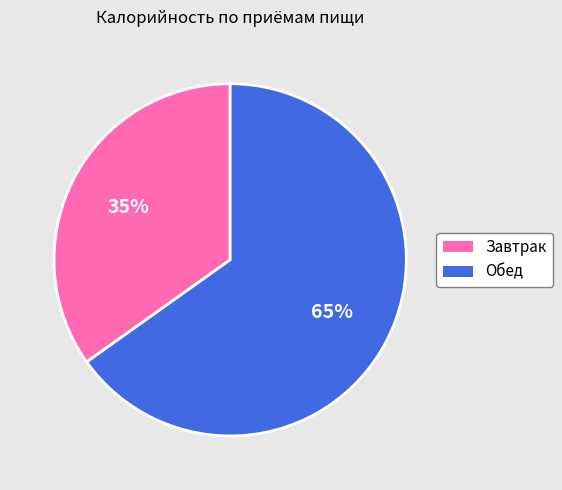

Is there a majority slice in this chart?

Yes